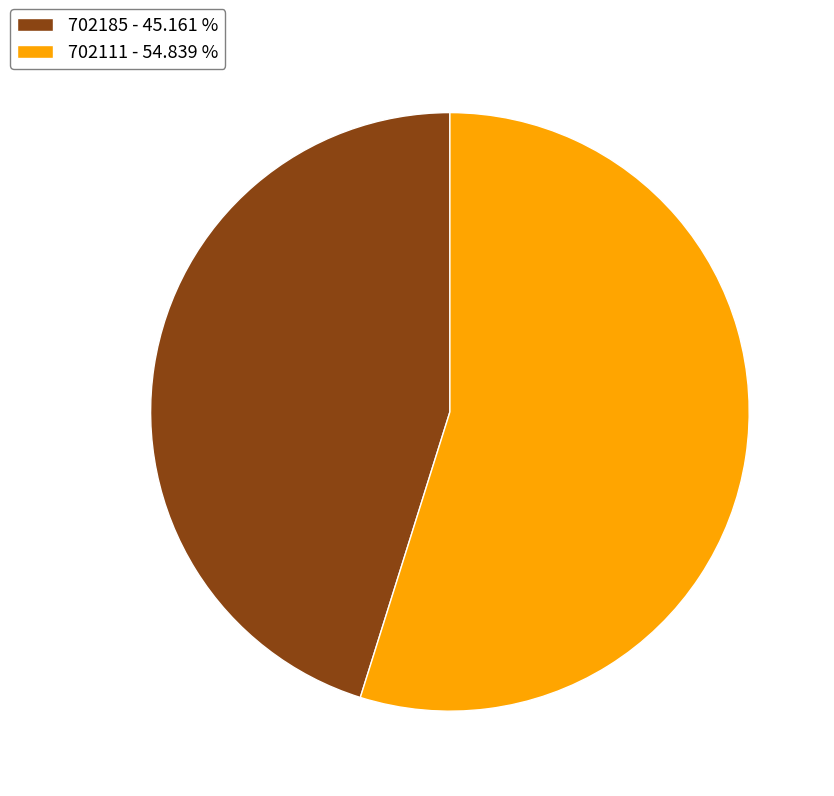

How many slices are in this pie chart?

2